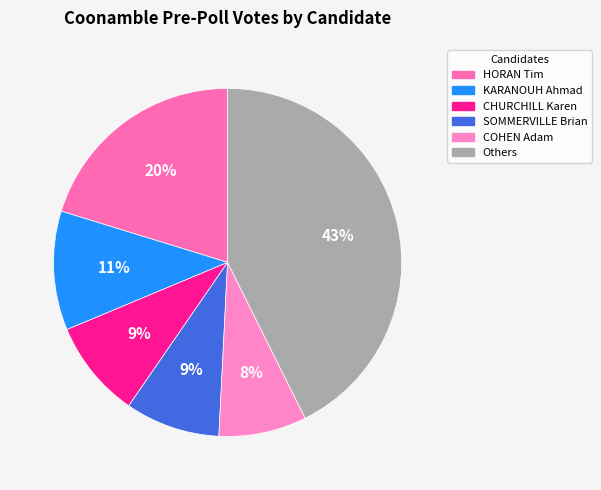

What is the smallest slice in the pie chart?

COHEN Adam